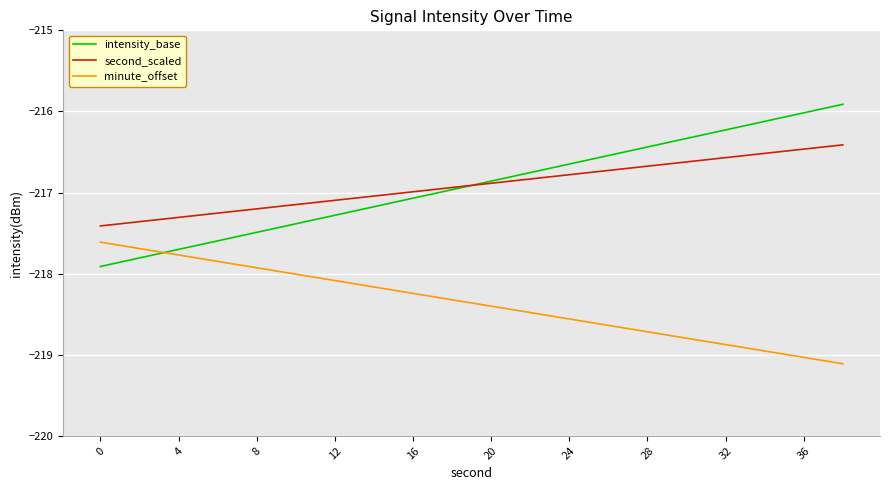

True or false: second_scaled and minute_offset cross at least once.

False